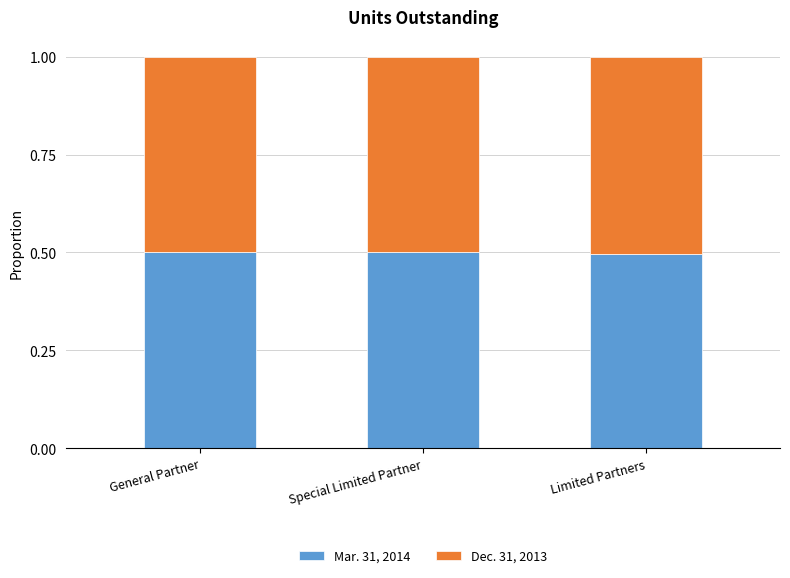

How many bars are there in total?

3